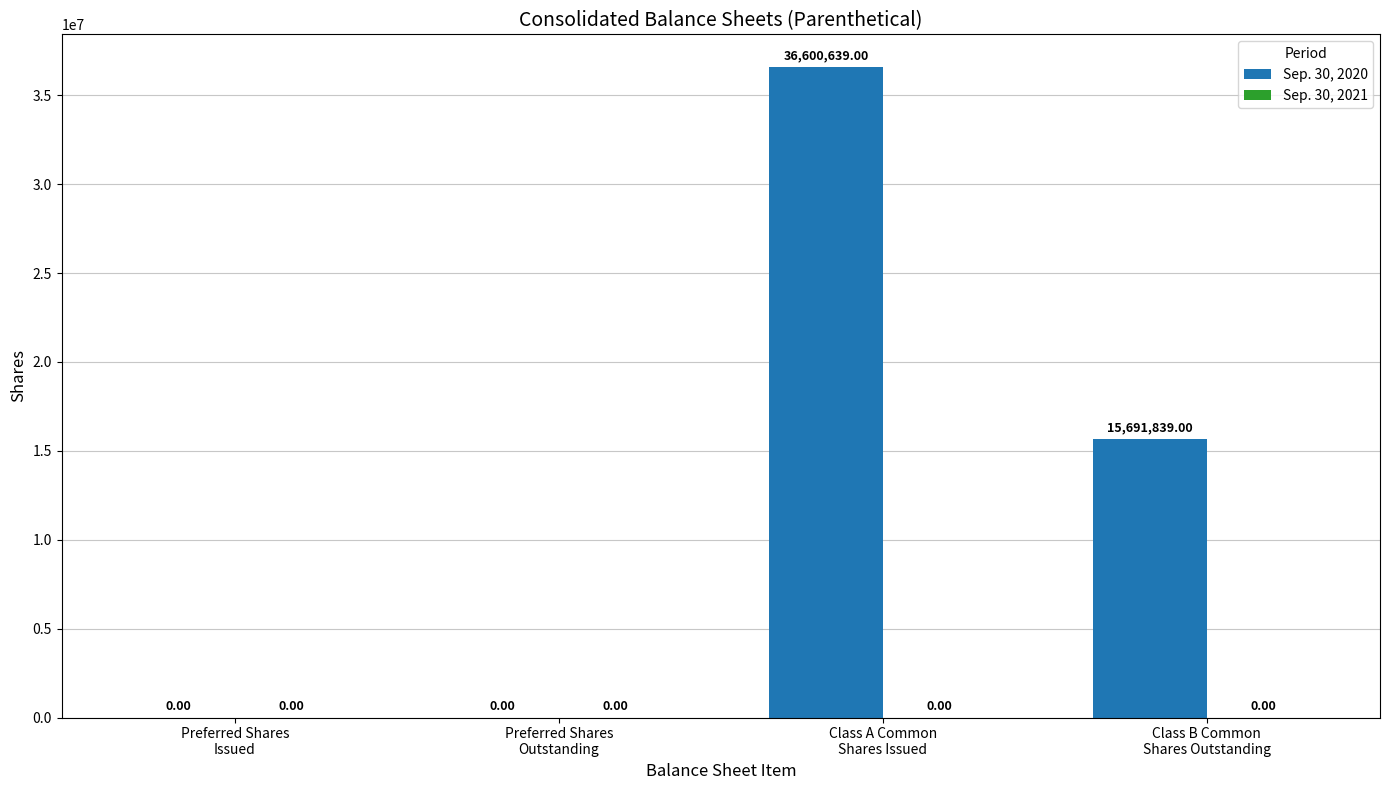

How many positive values are there?

2